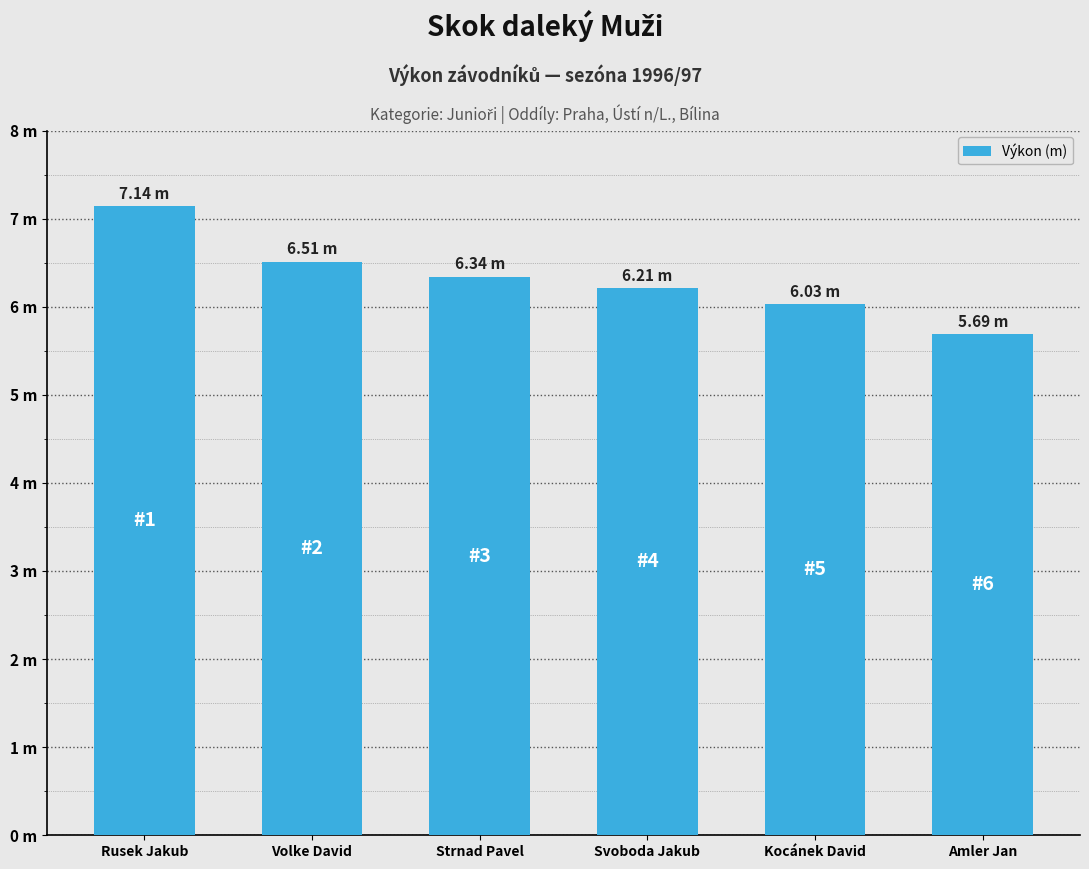

Reading left to right, extract all data points from this chart.

7.1	6.5	6.3	6.2	6.0	5.7